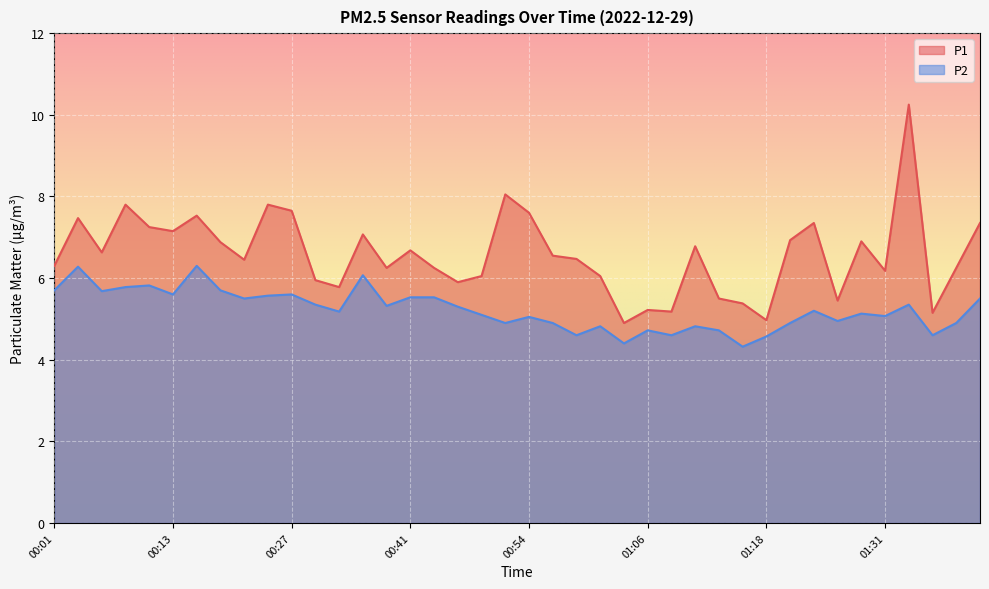

What is the value of the P1 point at the 26th from the left?

5.2